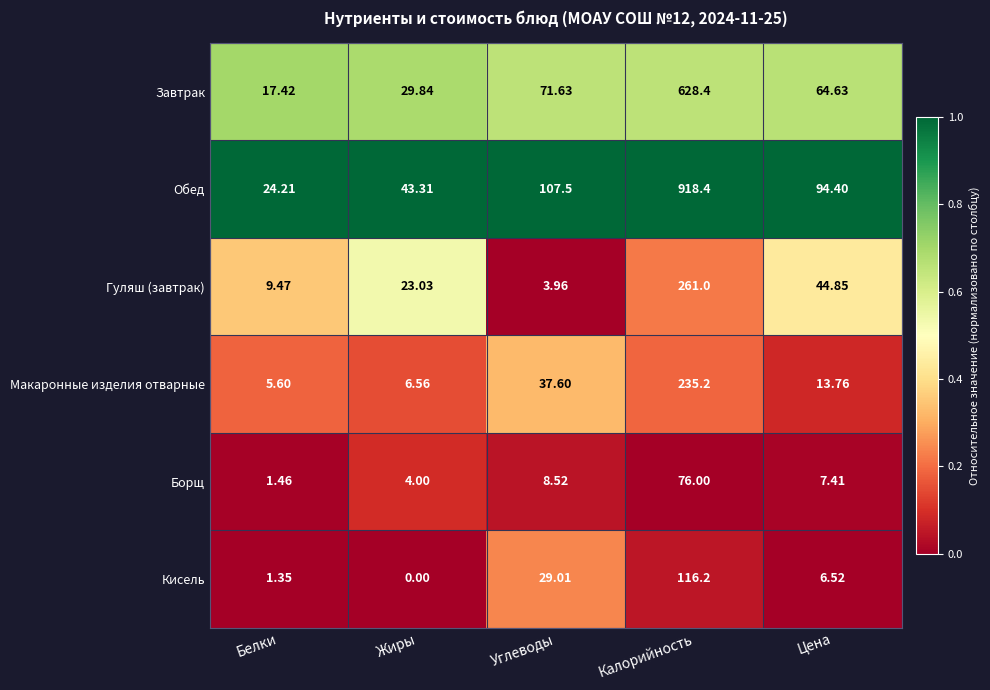

What is the difference between the highest and lowest values at Калорийность?

842.4